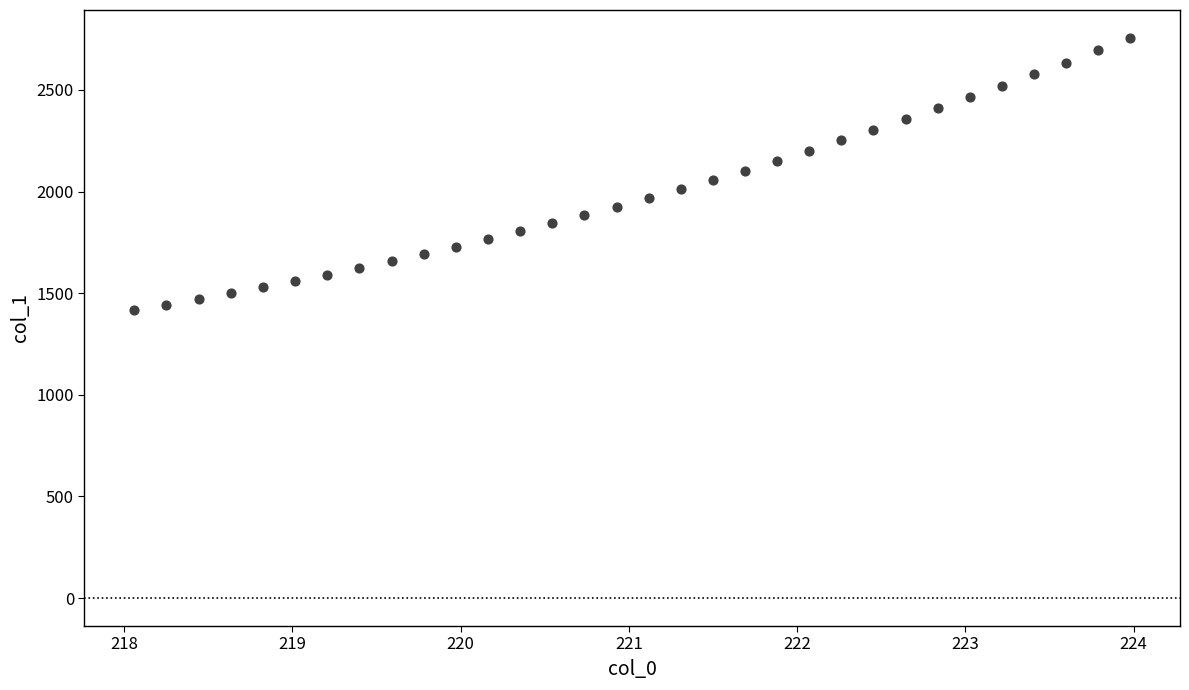

What is the range of X values (max minus min)?

5.9